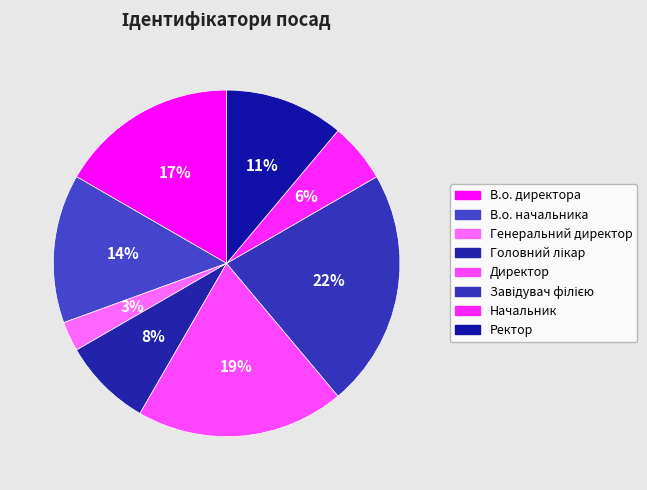

Which category has the smallest portion of the pie?

Генеральний директор